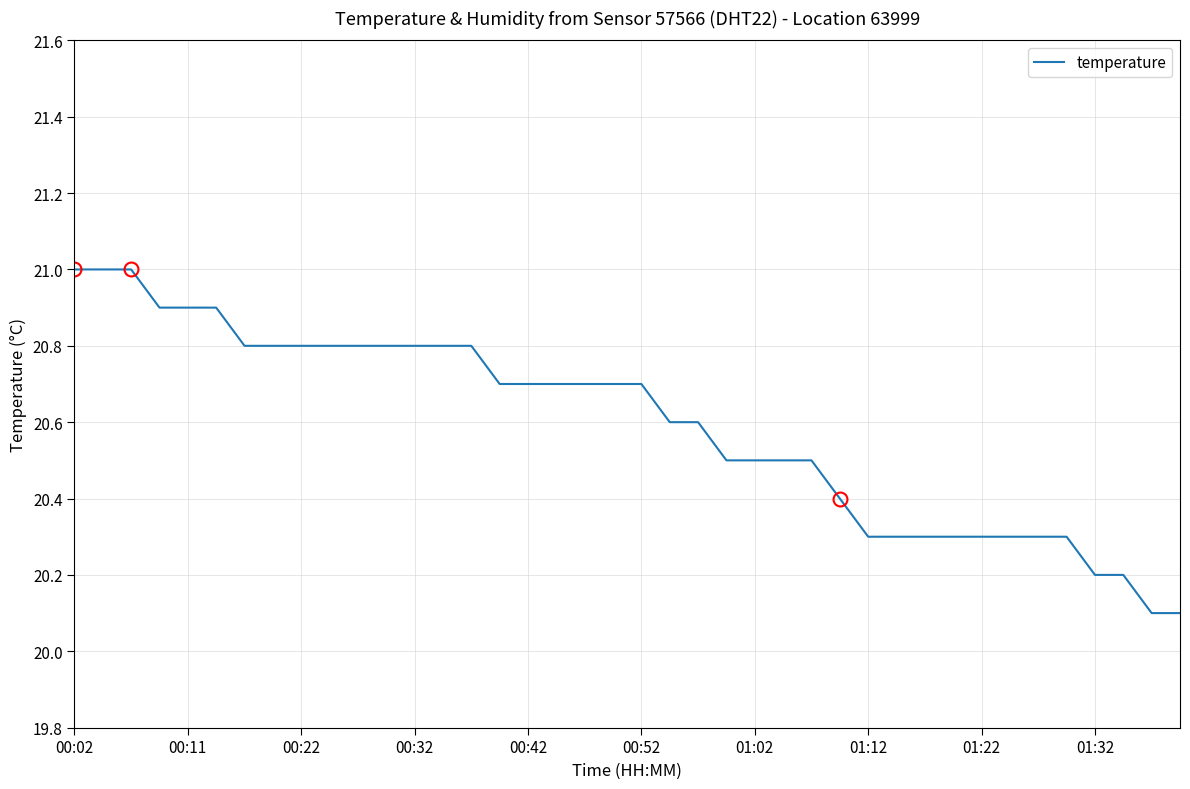

Does the chart display data point markers on the line(s)?

No